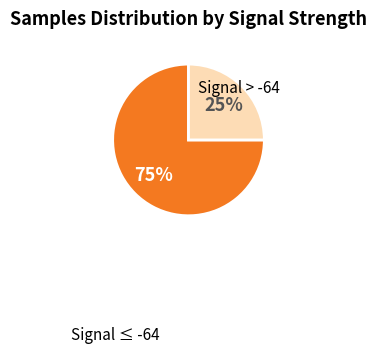

To the nearest percent, what is the difference between the largest and smallest slice percentages?

50%